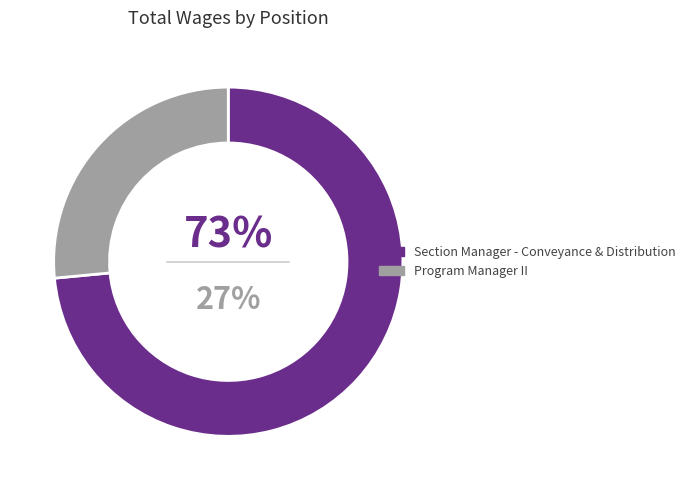

To the nearest percent, what portion does Section Manager - Conveyance & Distribution represent?

73%